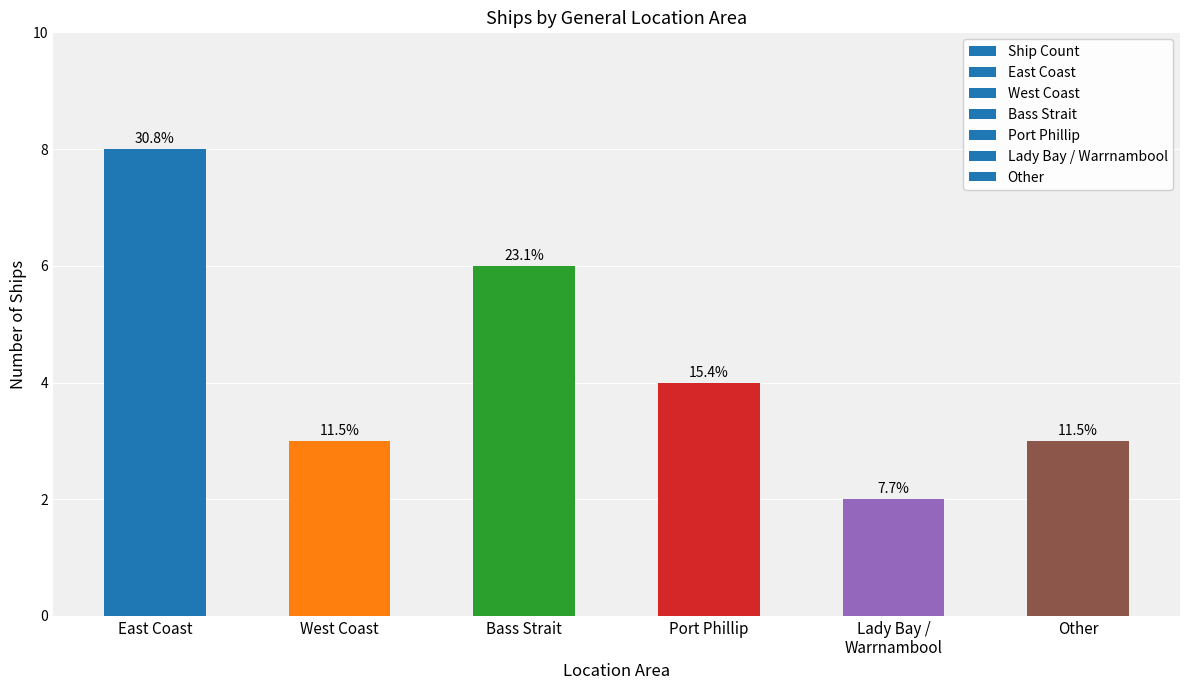

Are the bars grouped side by side (vs. stacked)?

No